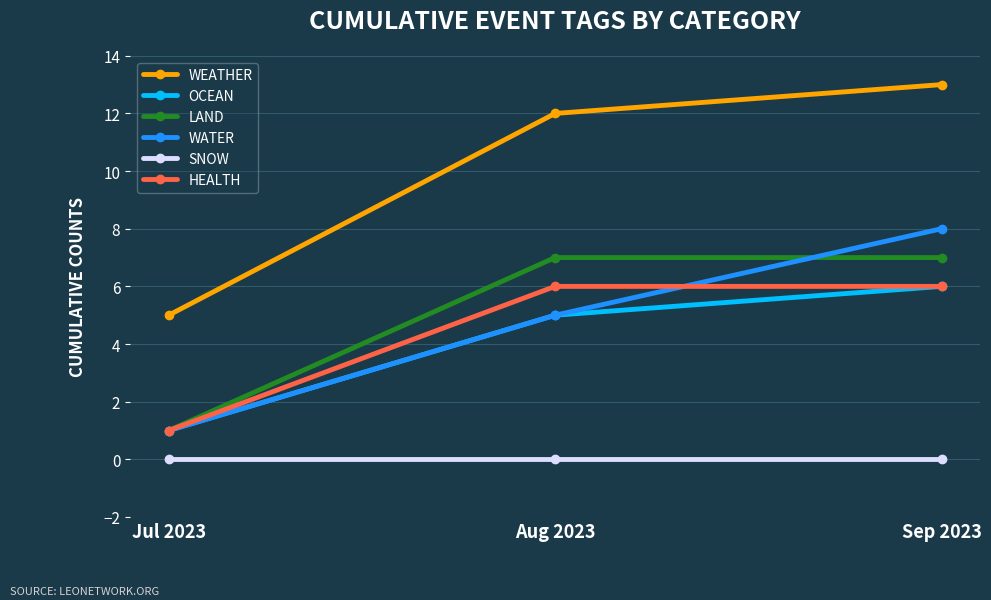

Is this an area chart (filled region under the line)?

No